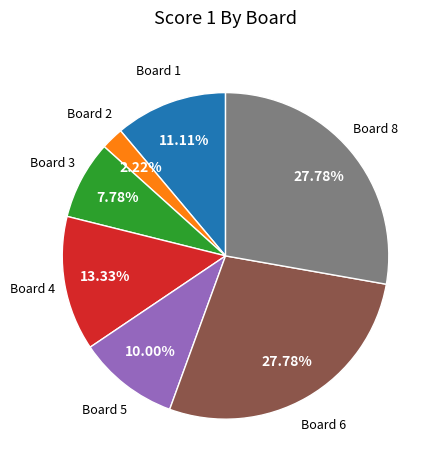

Count the number of slices in the pie.

7